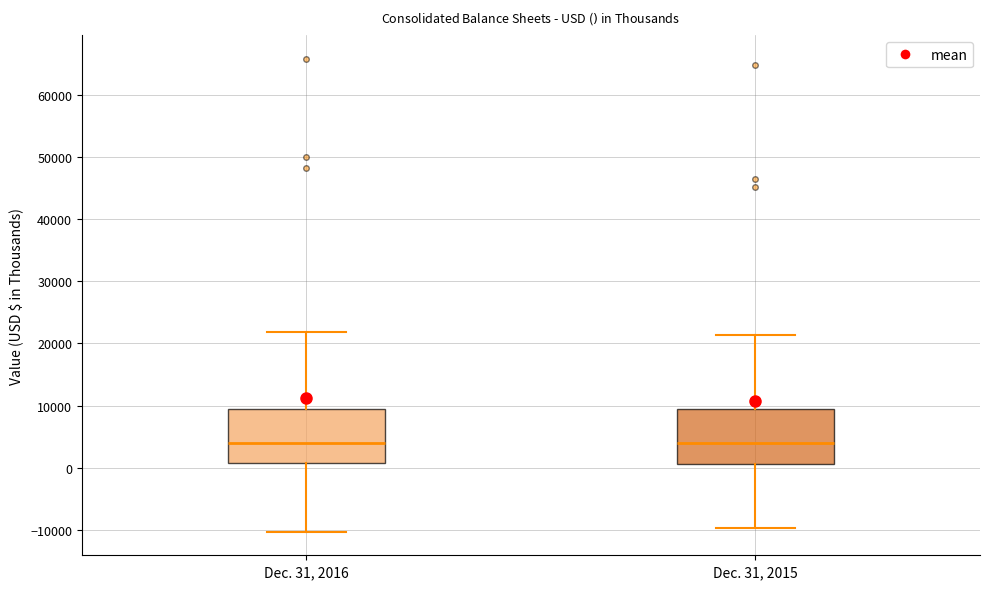

Reading left to right, transcribe this box plot: for each box, give where its median line is, the range the box spans, and where its two whiskers end, as read against the y-axis. The values are not printed on the chart, so give them approximately, as read against the axis.

Dec. 31, 2016: median 4000, box 1000 to 9000, whiskers -10000 to 22000
Dec. 31, 2015: median 4000, box 1000 to 10000, whiskers -10000 to 21000